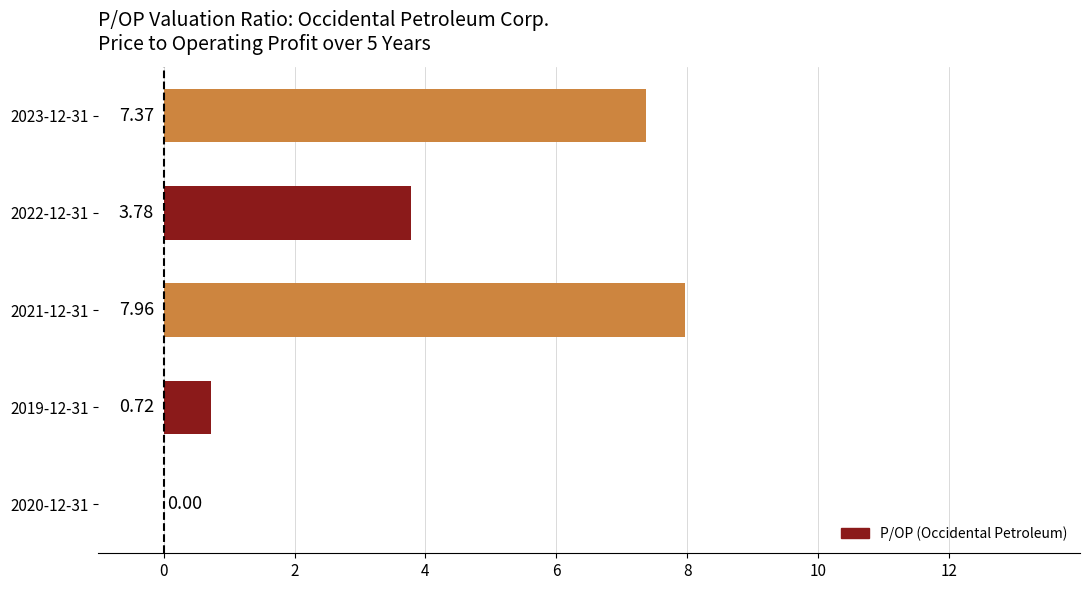

Are the bars horizontal?

Yes